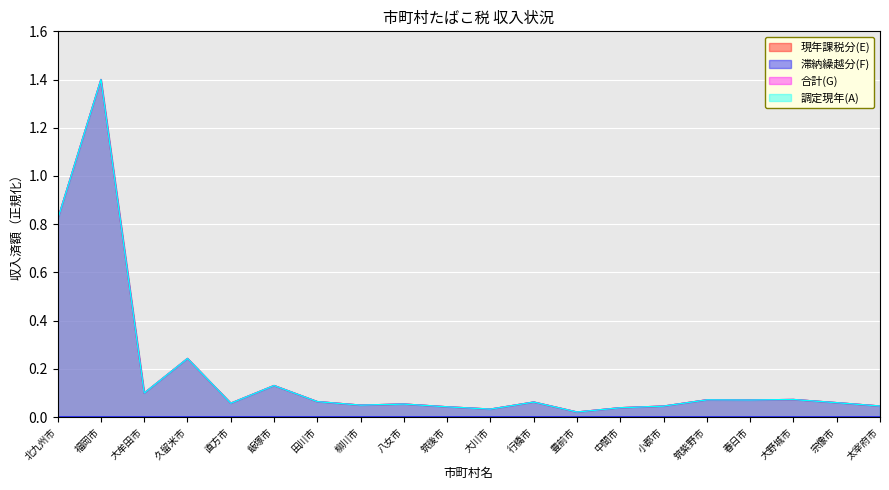

How many data points does each series have?

20